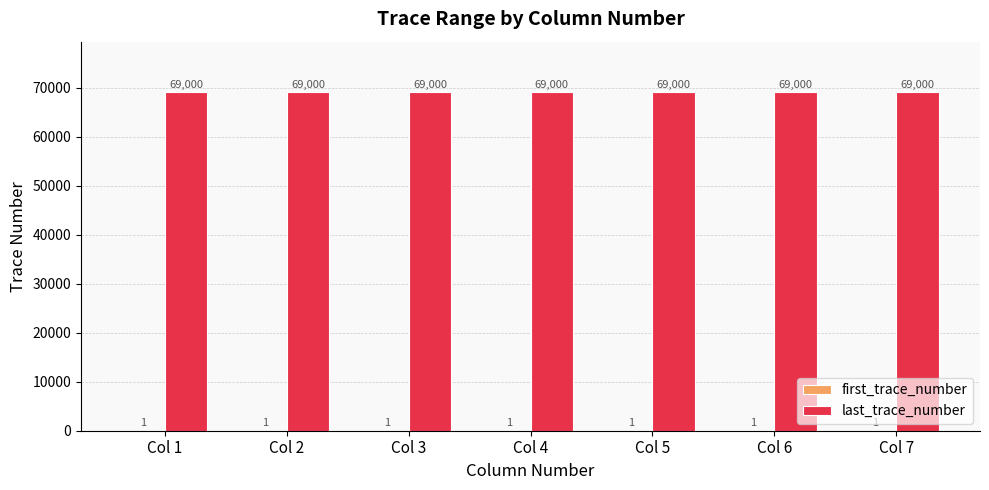

The value of last_trace_number at Col 6 is 113913. True or false?

False